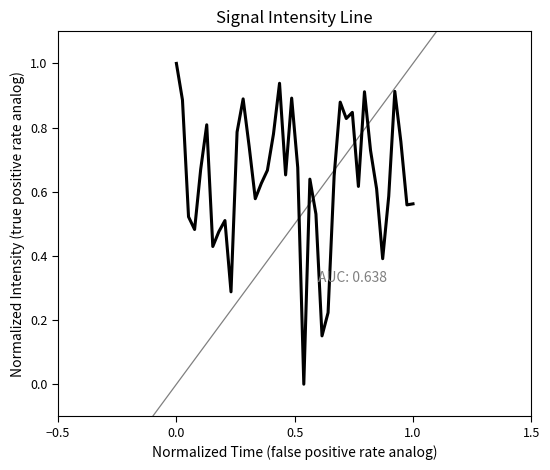

What is the maximum value shown in the chart?

1.0